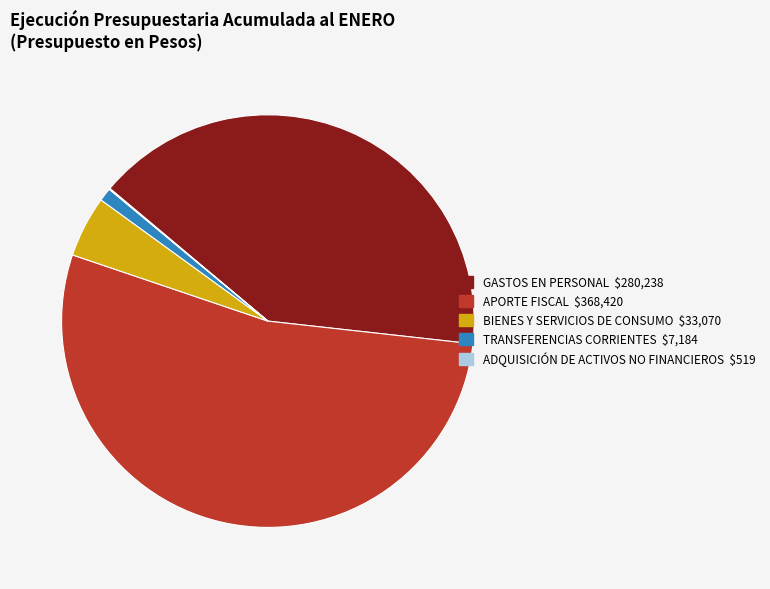

Is it true that TRANSFERENCIAS CORRIENTES is 1% of the pie?

True